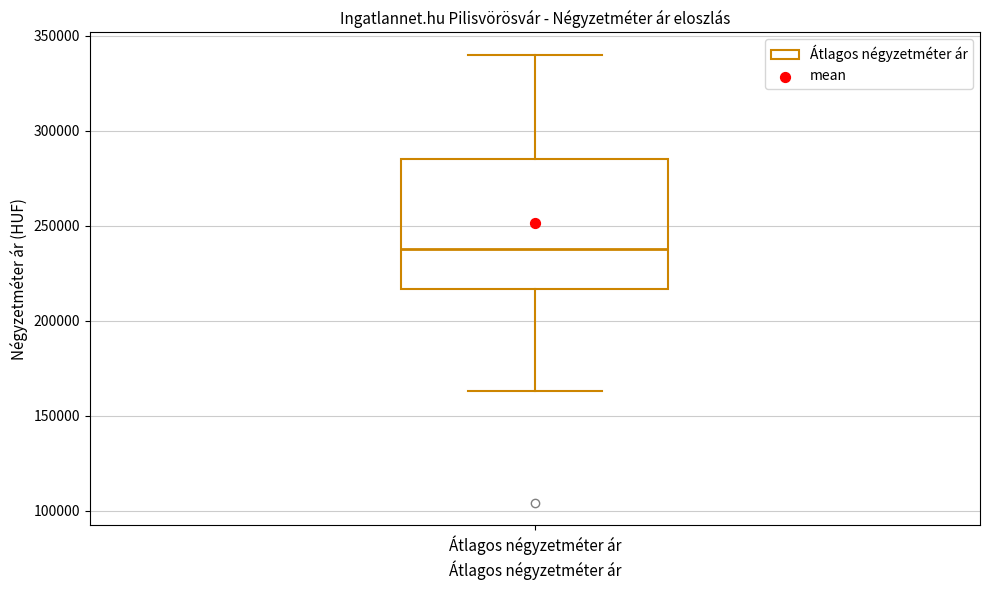

Transcribe this box plot: give where the median line is, the range the box spans, and where the two whiskers end, as read against the y-axis. The values are not printed on the chart, so give them approximately, as read against the axis.

median 240000, box 215000 to 285000, whiskers 165000 to 340000